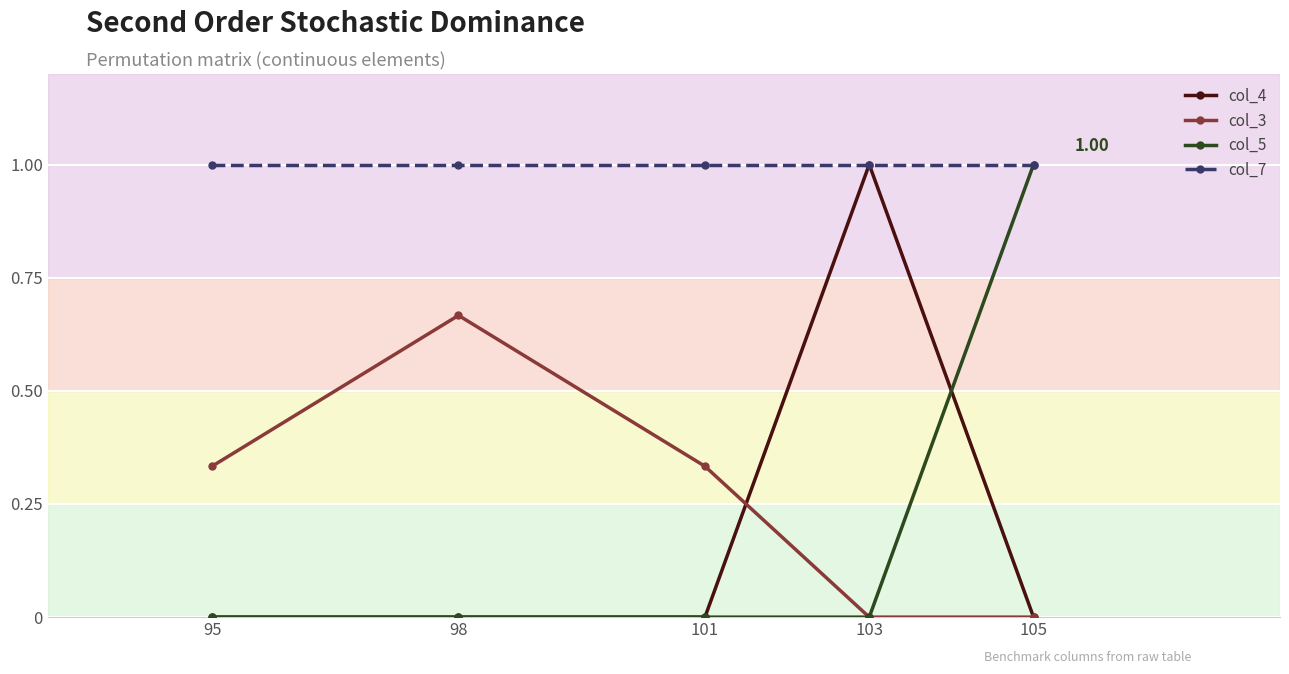

Is it true that col_5 equals 0.6 at 105?

False